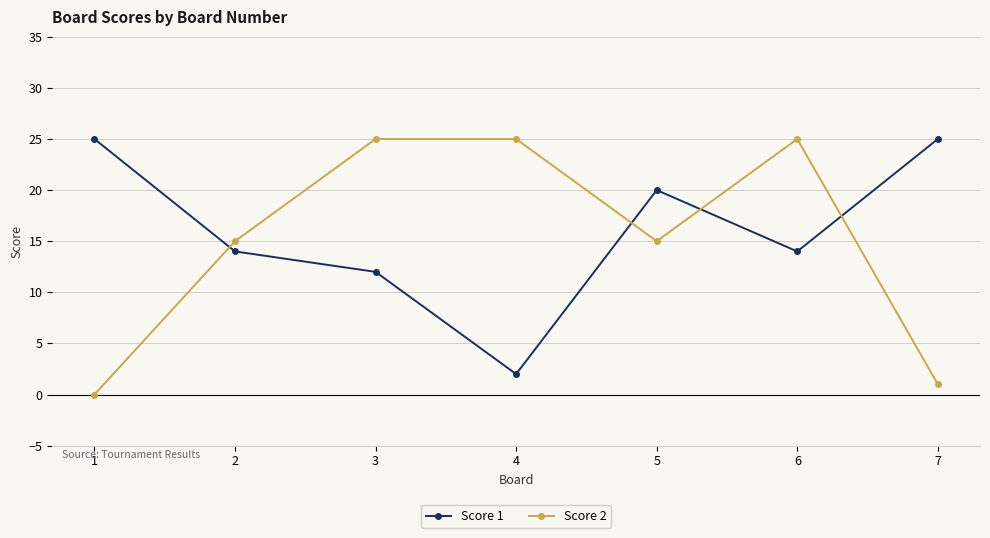

What is the spread (max minus min) of values at 2?

1